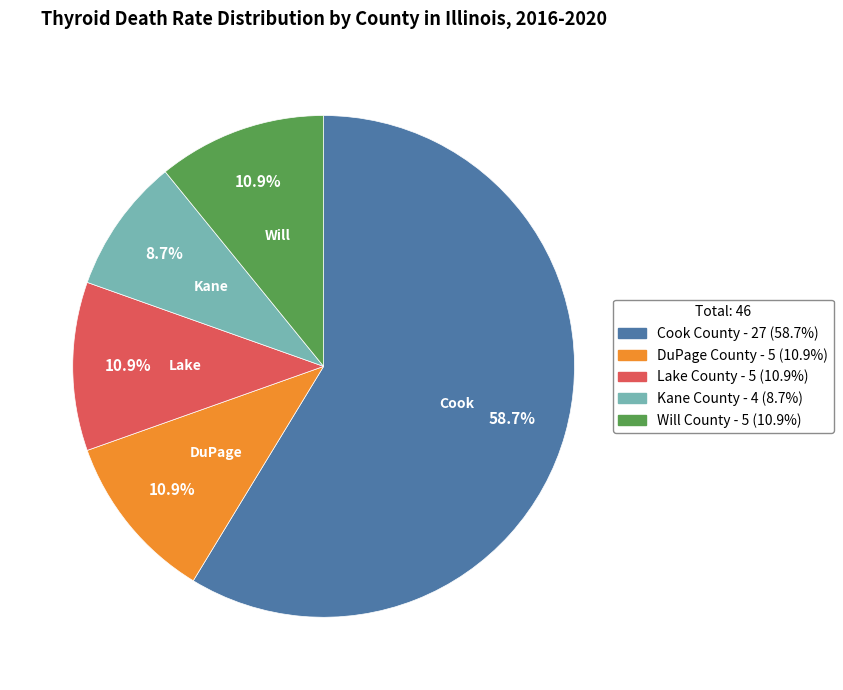

Which slice is the largest?

Cook County